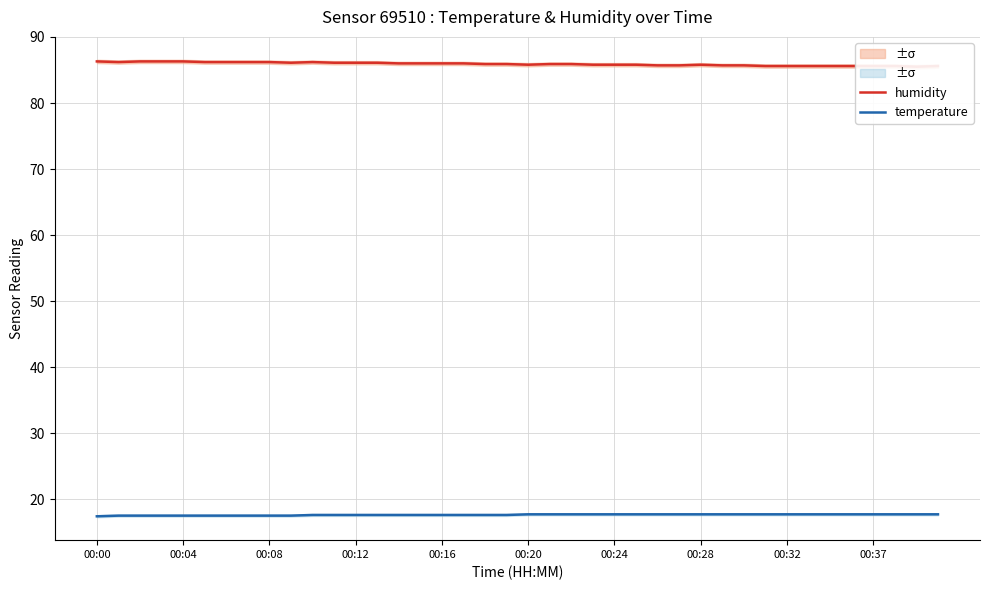

What are all the series names shown in the legend?

humidity, temperature